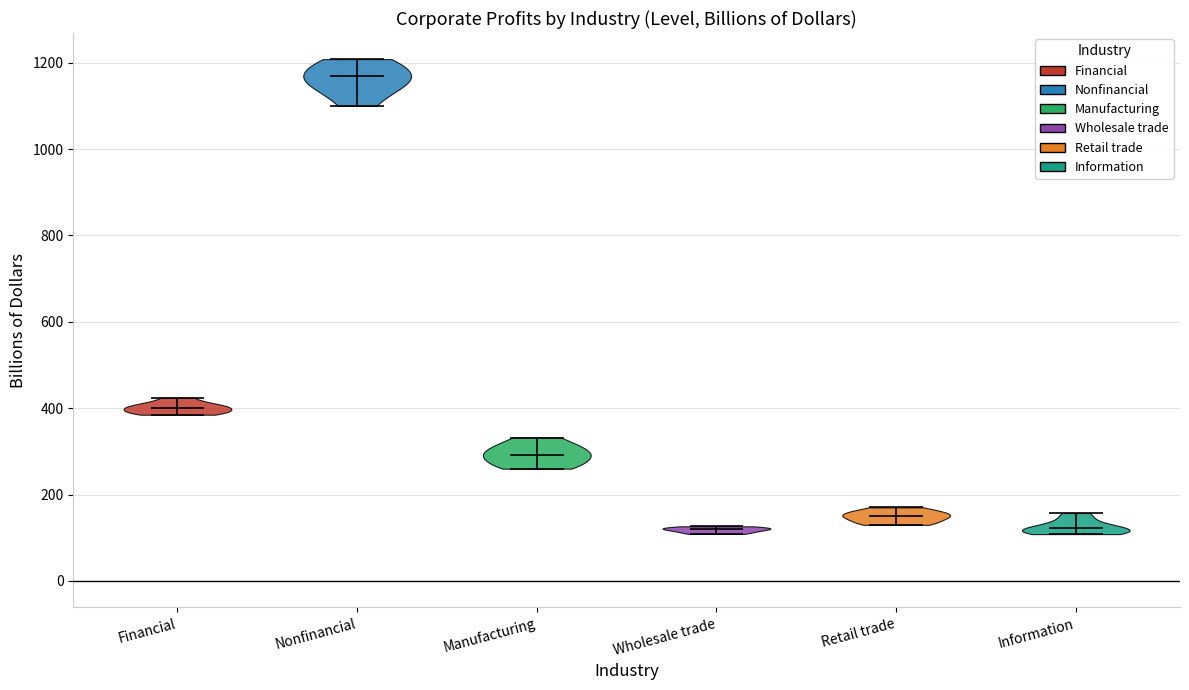

Reading left to right, read every violin against the y-axis: where its median line is, and the lowest and highest points it reaches. The values are not printed on the chart, so give them approximately, as read against the axis.

Financial: median line 400, lowest point 380, highest point 420
Nonfinancial: median line 1160, lowest point 1100, highest point 1200
Manufacturing: median line 300, lowest point 260, highest point 340
Wholesale trade: median line 120, lowest point 100, highest point 120
Retail trade: median line 160, lowest point 140, highest point 180
Information: median line 120, lowest point 100, highest point 160